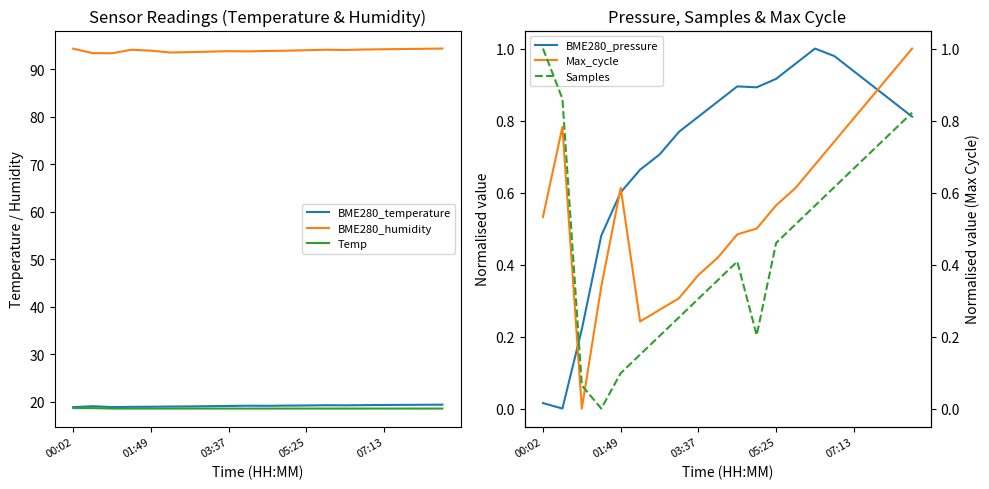

True or false: BME280_humidity and Temp intersect in this chart.

False